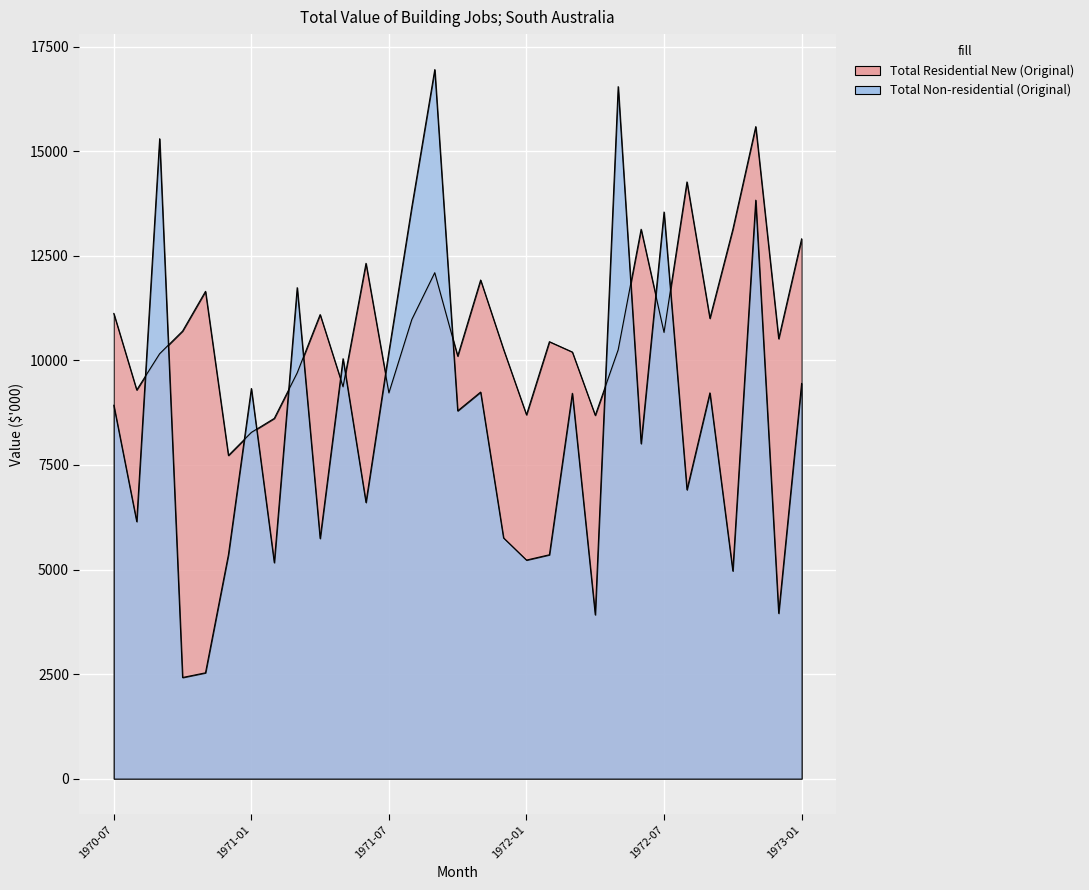

List the labels in order of Total Residential New (Original) value, smallest first.

1970-12, 1971-01, 1971-02, 1972-04, 1972-01, 1971-07, 1970-08, 1971-05, 1971-03, 1971-10, 1970-09, 1972-03, 1972-05, 1971-12, 1972-02, 1972-12, 1972-07, 1970-10, 1971-08, 1972-09, 1971-04, 1970-07, 1970-11, 1971-11, 1971-09, 1971-06, 1973-01, 1972-10, 1972-06, 1972-08, 1972-11